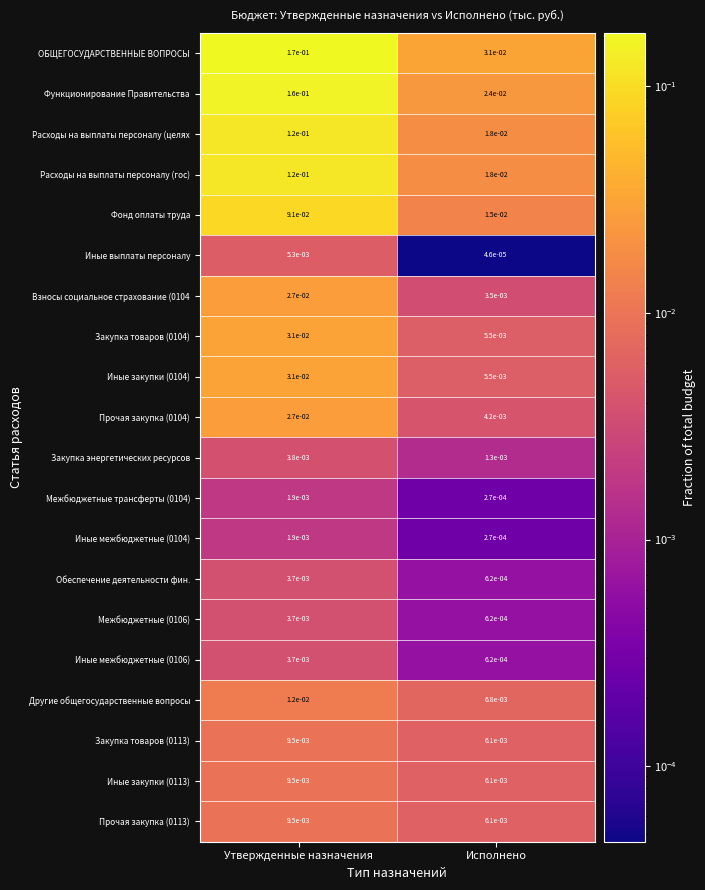

Rank the categories by Иные закупки (0104) value from highest to lowest.

Утвержденные назначения, Исполнено